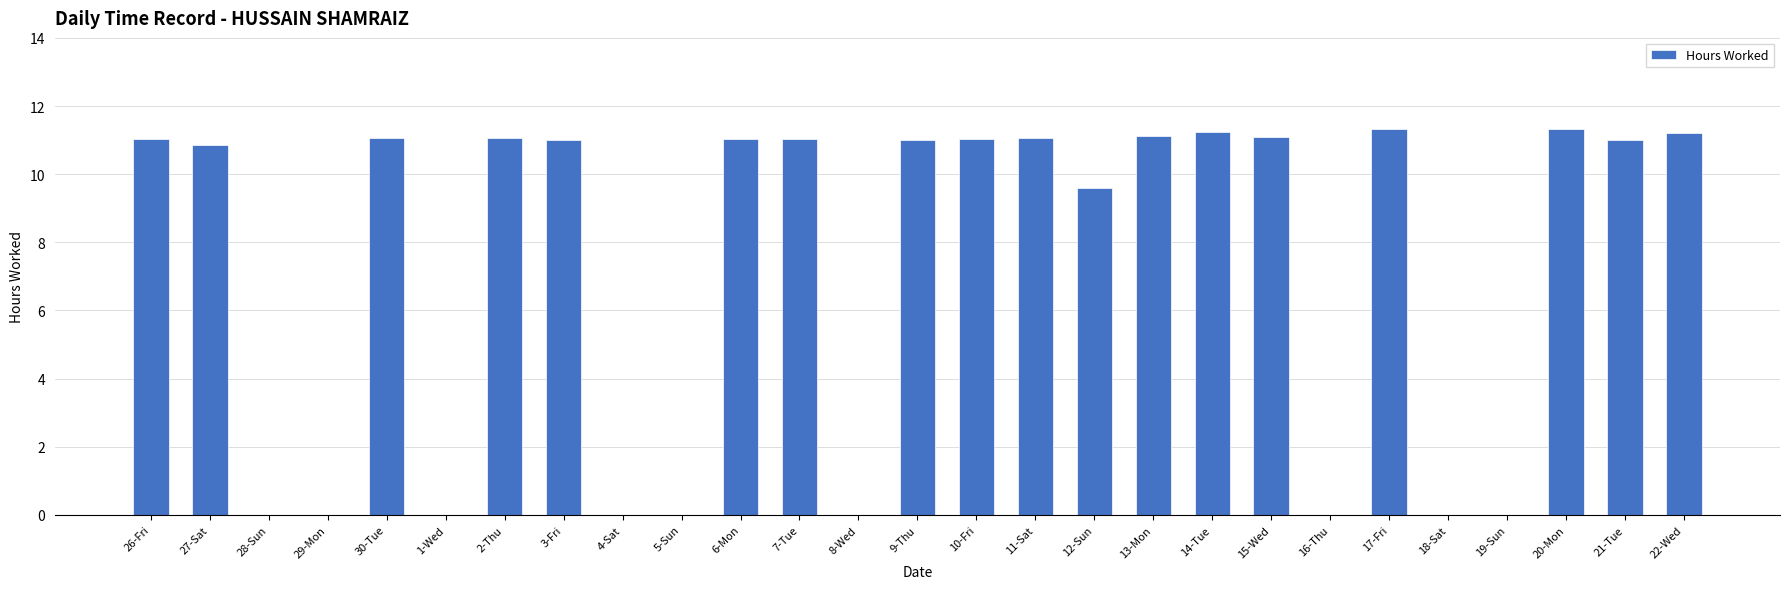

What is the sum of the values at 15-Wed and 26-Fri?

22.1